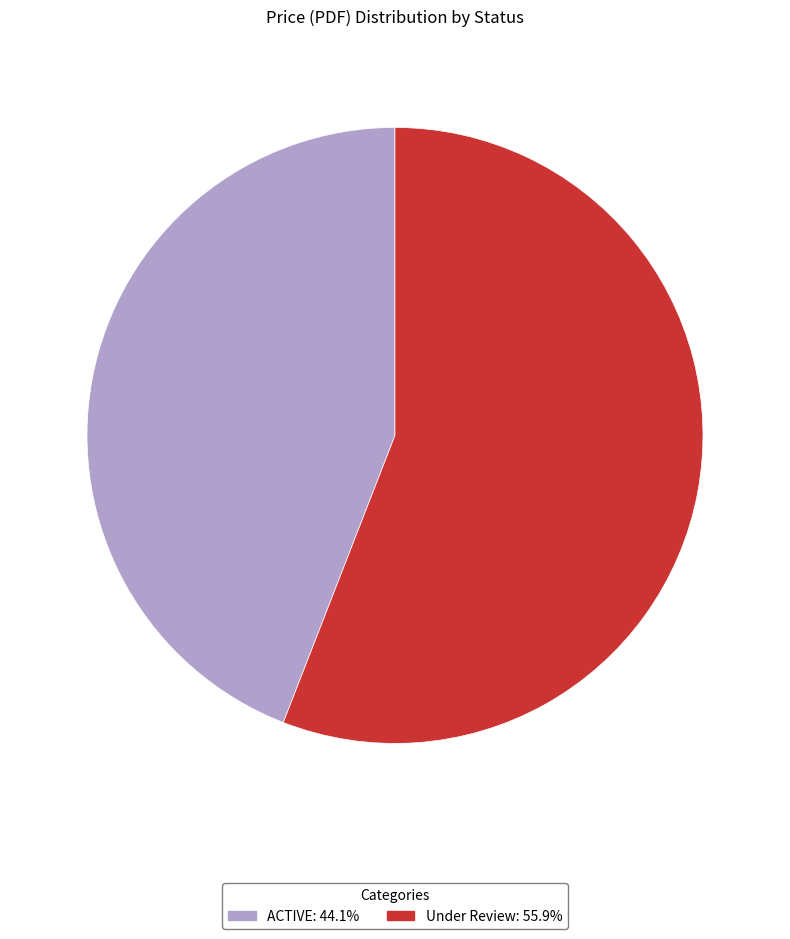

Which slice represents more than half of the pie?

Under Review